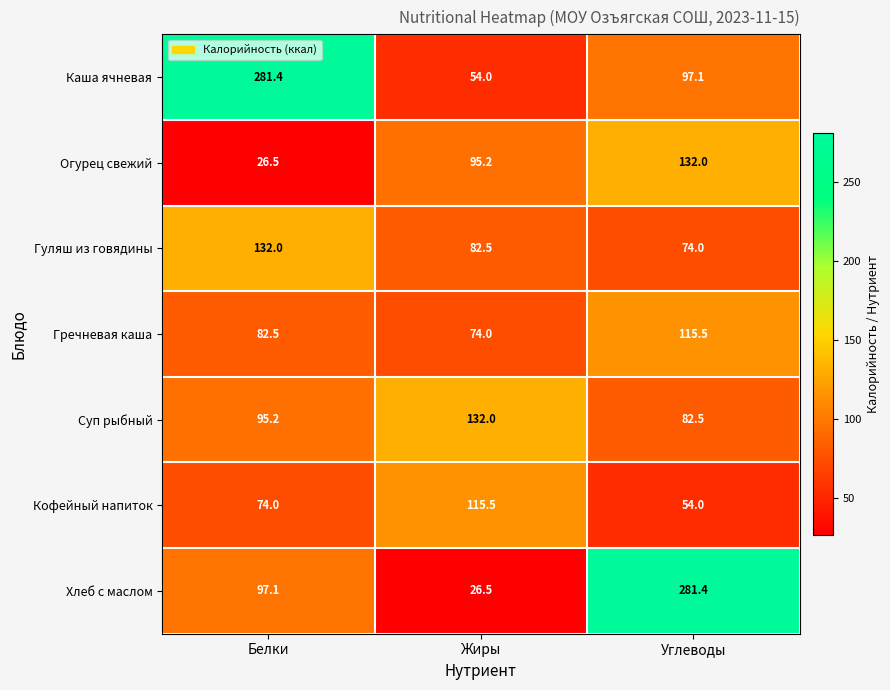

What is the spread (max minus min) of values at Жиры?

105.5